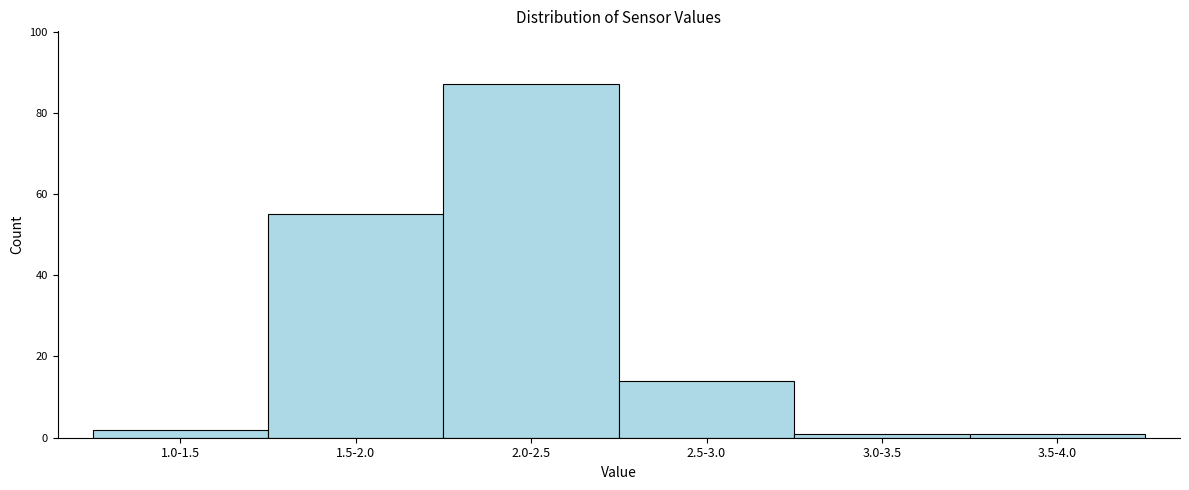

Reading left to right, list all the values displayed in this chart.

1.0-1.5=2	1.5-2.0=55	2.0-2.5=87	2.5-3.0=14	3.0-3.5=1	3.5-4.0=1